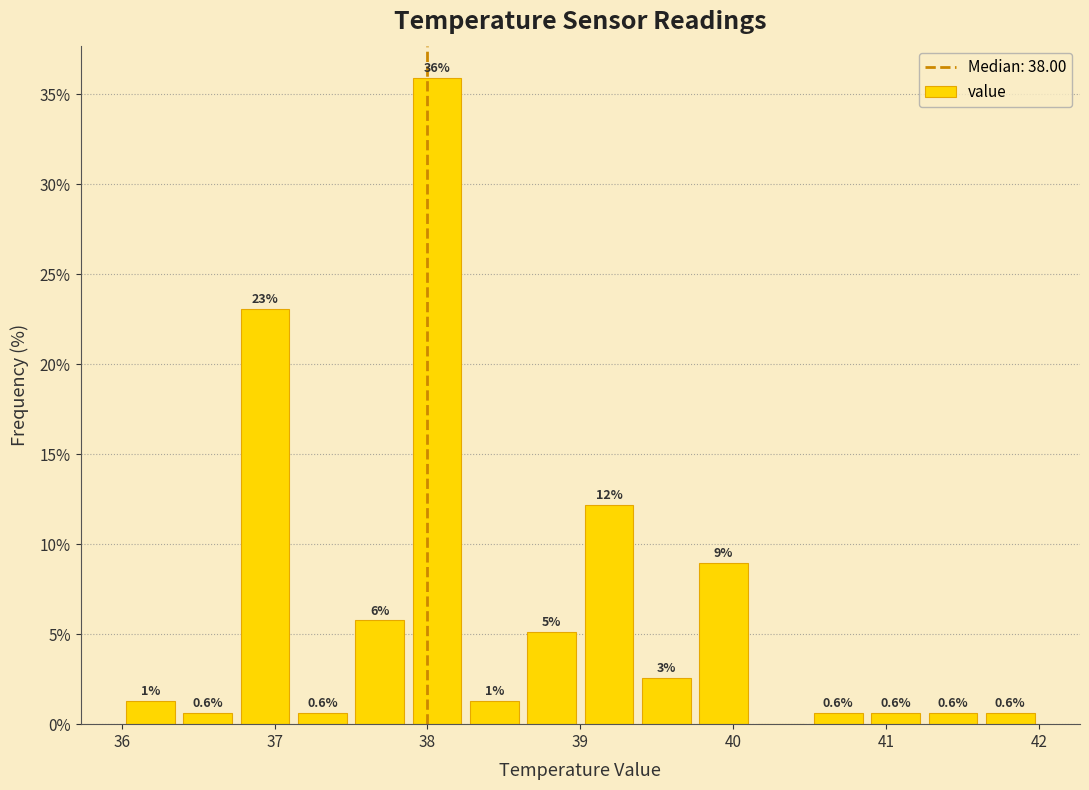

Around what value on the x-axis is the tallest bar? Give the approximate position of its centre, as read against the axis.

38.1